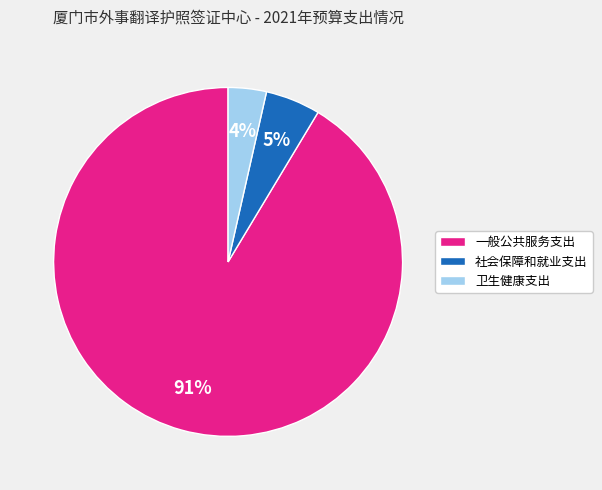

True or false: 一般公共服务支出 accounts for 99% of the total.

False